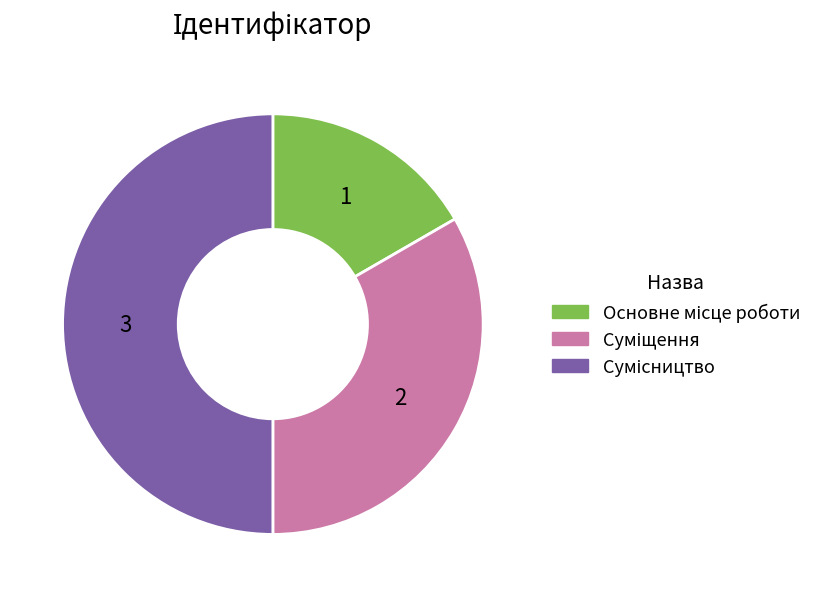

To the nearest percent, what portion does Сумісництво represent?

50%